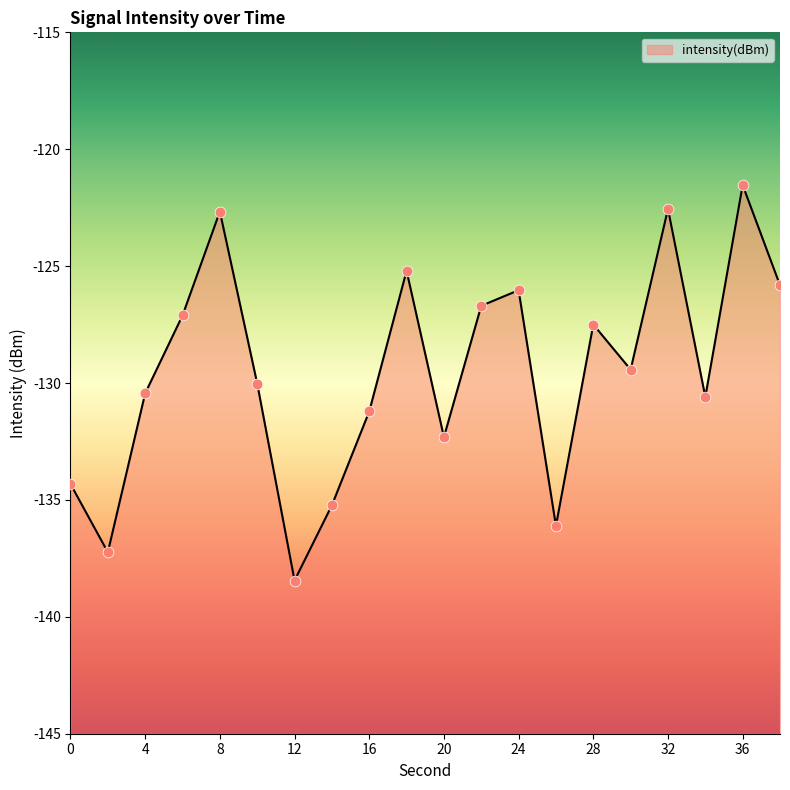

What is the change in value from 14 to 36?

+13.7